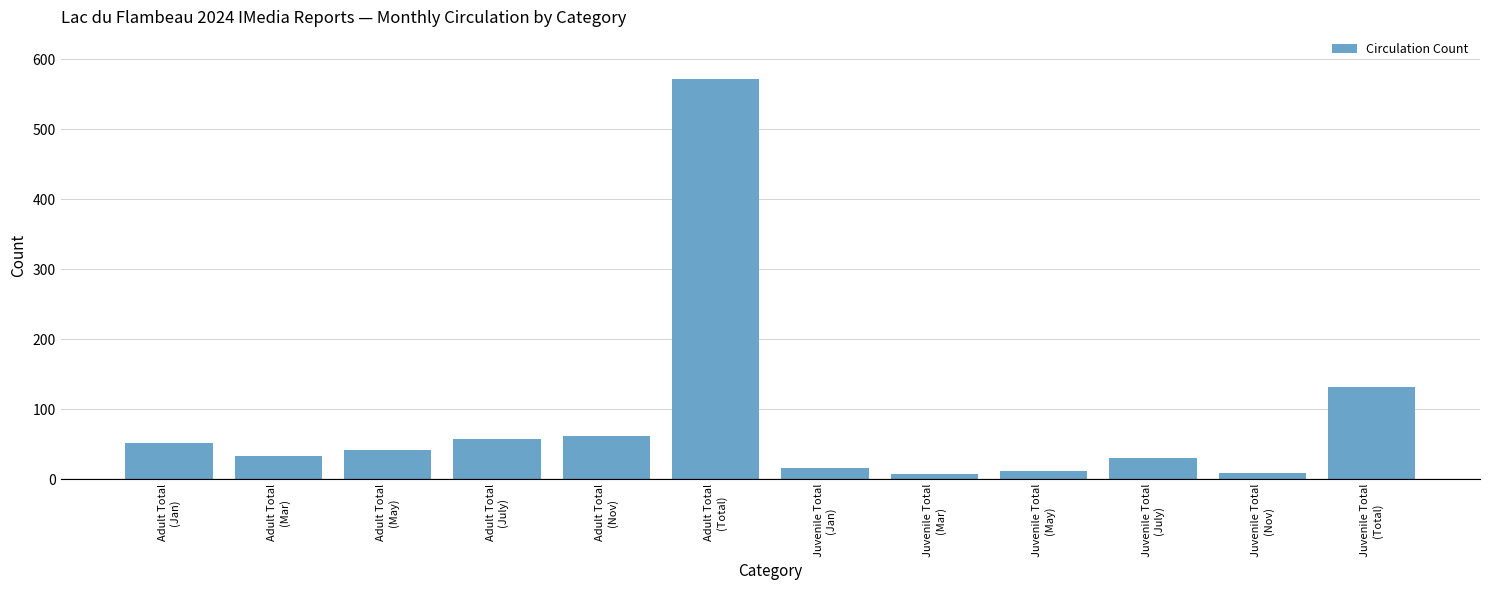

What is the greatest value displayed?

571